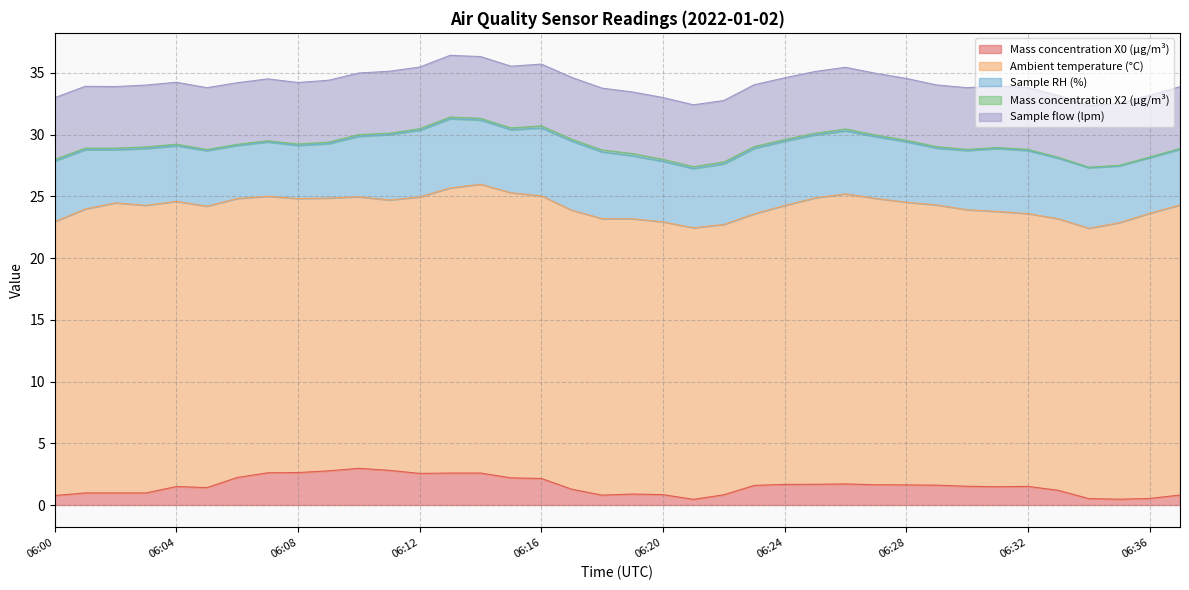

What is the approximate value of Mass concentration X0 (μg/m³) at 06:34?

0.5